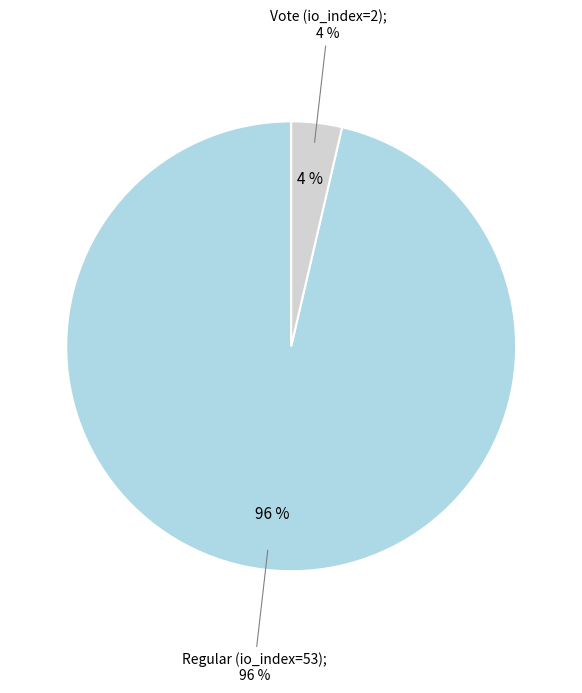

What portion of the pie excludes Vote (io_index=2)?

96.4%